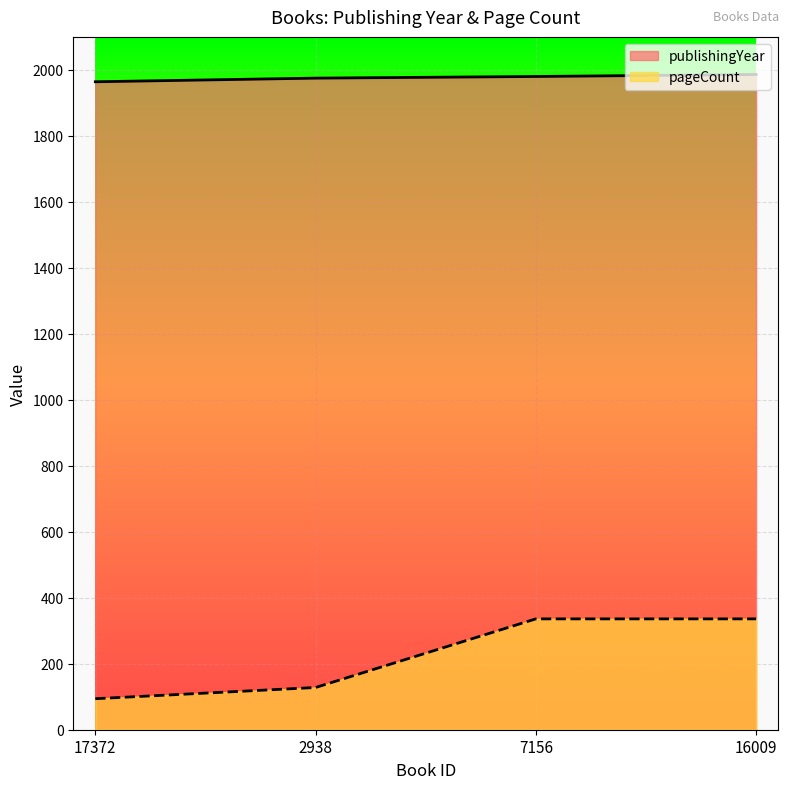

The value of pageCount at 7156 is 336. True or false?

True